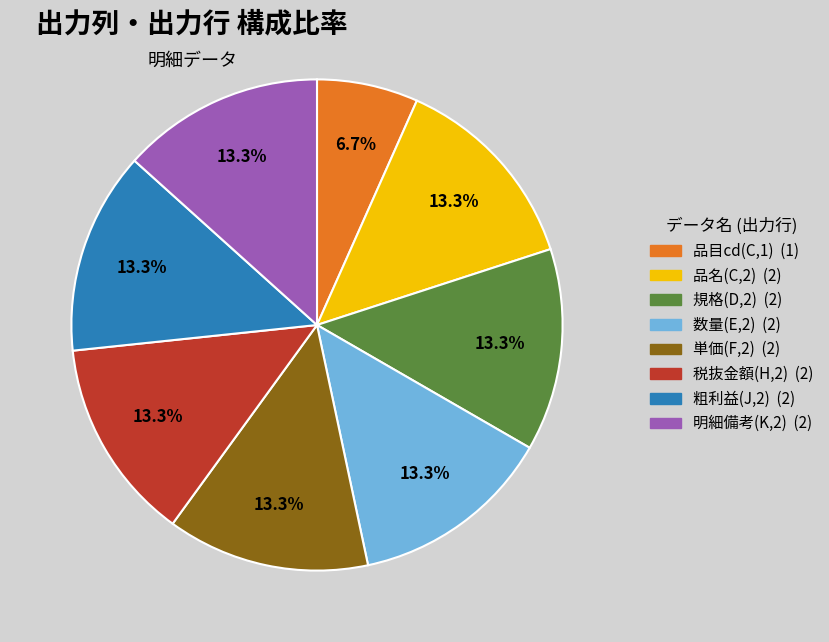

Approximately how many times larger is the value at 単価 compared to 品名?

1.0